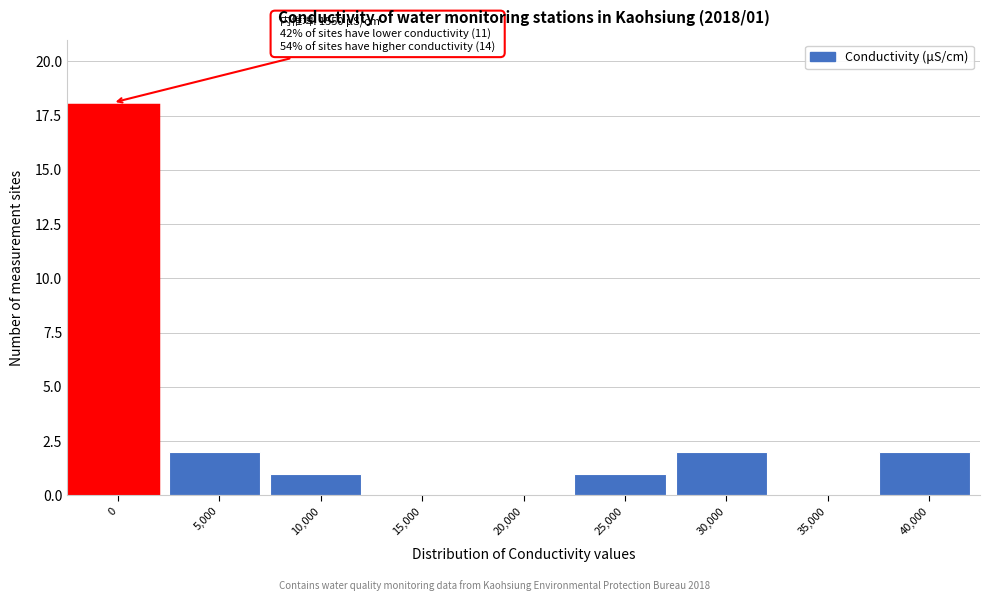

Reading right to left, list all the values displayed in this chart.

40,000=2	35,000=0	30,000=2	25,000=1	20,000=0	15,000=0	10,000=1	5,000=2	0=18